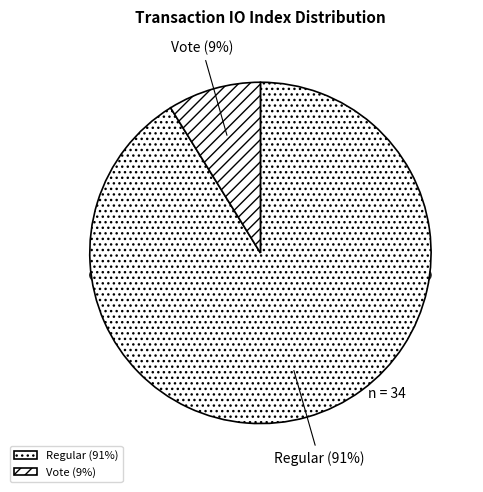

What percentage is the Vote (io_index=3) slice, to the nearest percent?

9%